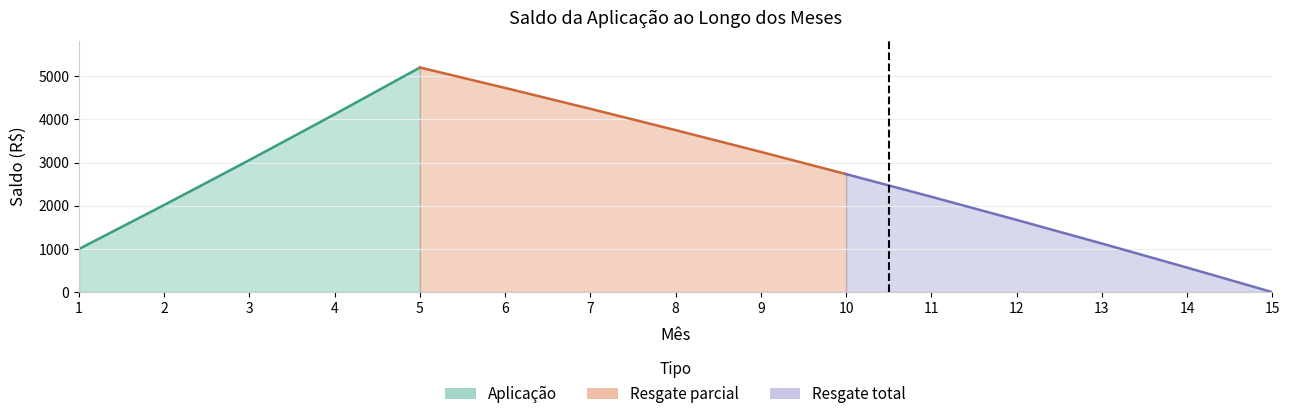

At how many categories does at least one series exceed 14?

15